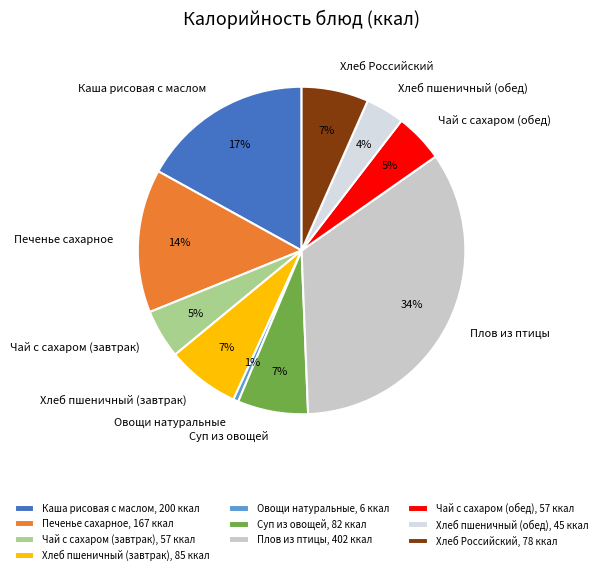

What percentage is the Плов из птицы slice, to the nearest percent?

34%